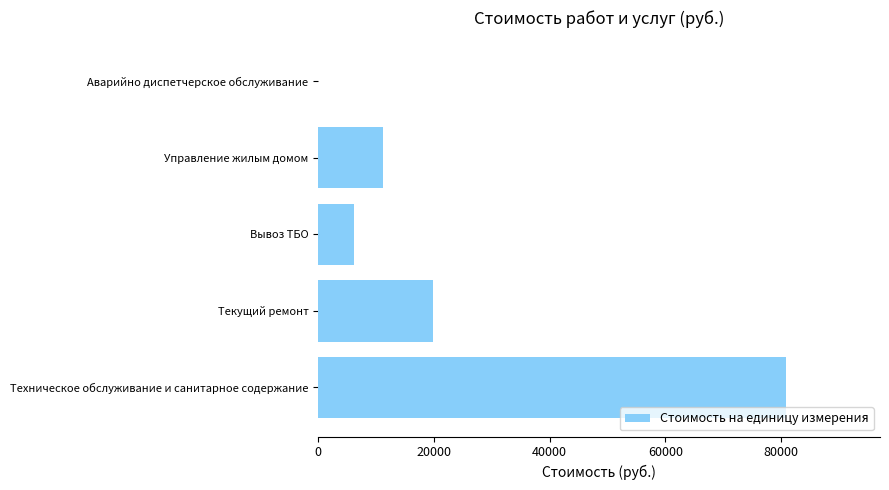

True or false: the data shows 0.0 at Аварийно диспетчерское обслуживание.

True